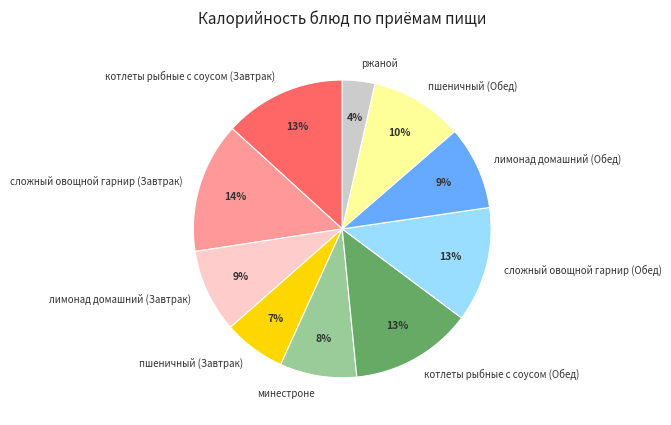

To the nearest percent, what percentage of the pie is лимонад домашний (Обед)?

9%